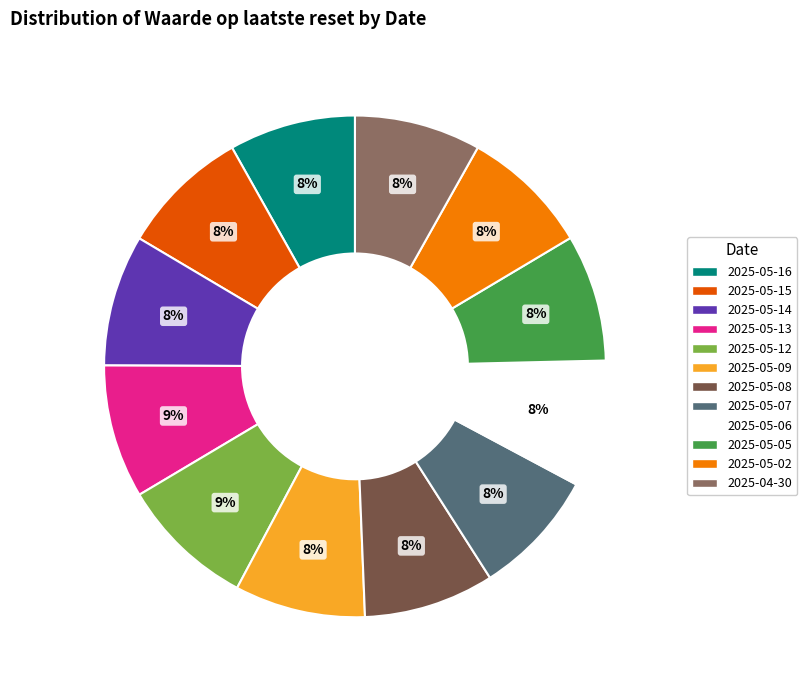

The 2025-05-05 slice represents 8% of the pie. True or false?

True